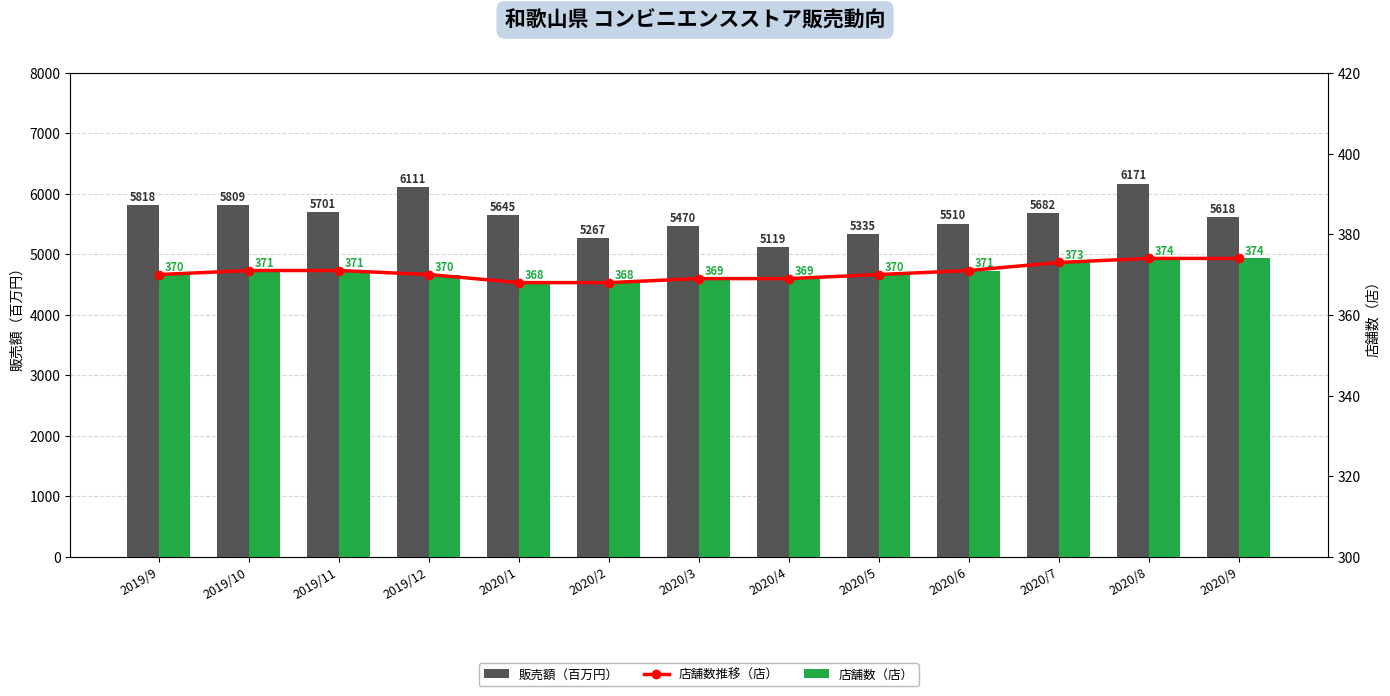

What is the label of the 7th bar from the right?

2020/3